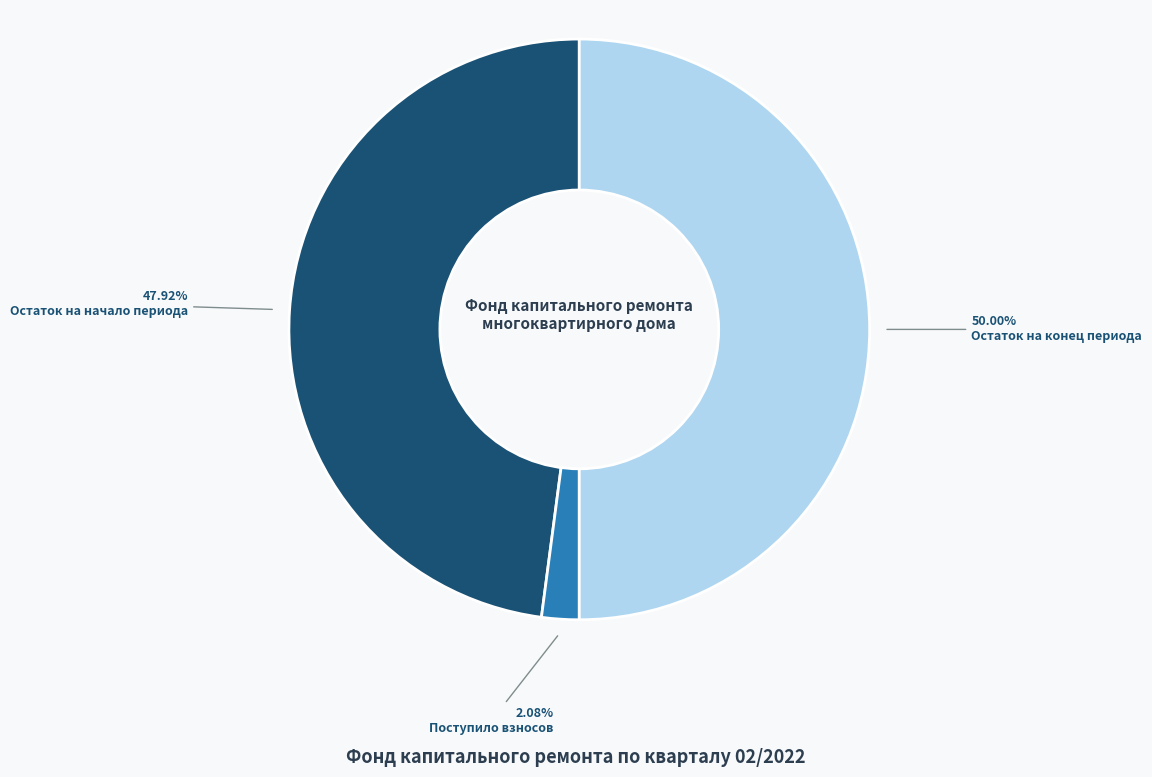

Which category has the biggest portion of the pie?

Остаток на конец периода